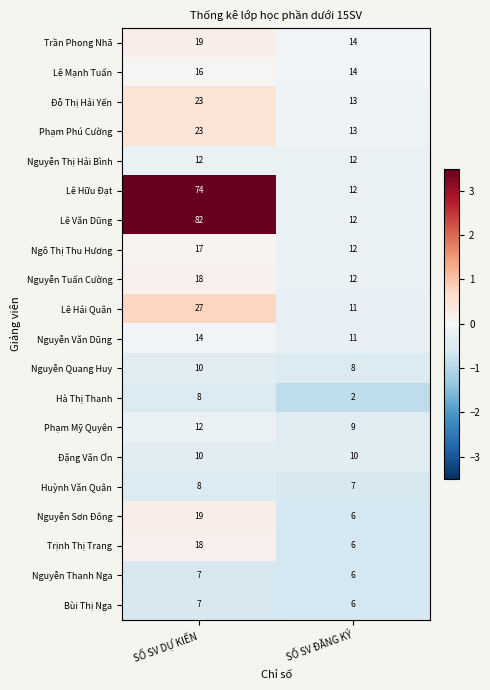

True or false: Đỗ Thị Hải Yến has a value of 13 at SỐ SV ĐĂNG KÝ.

True